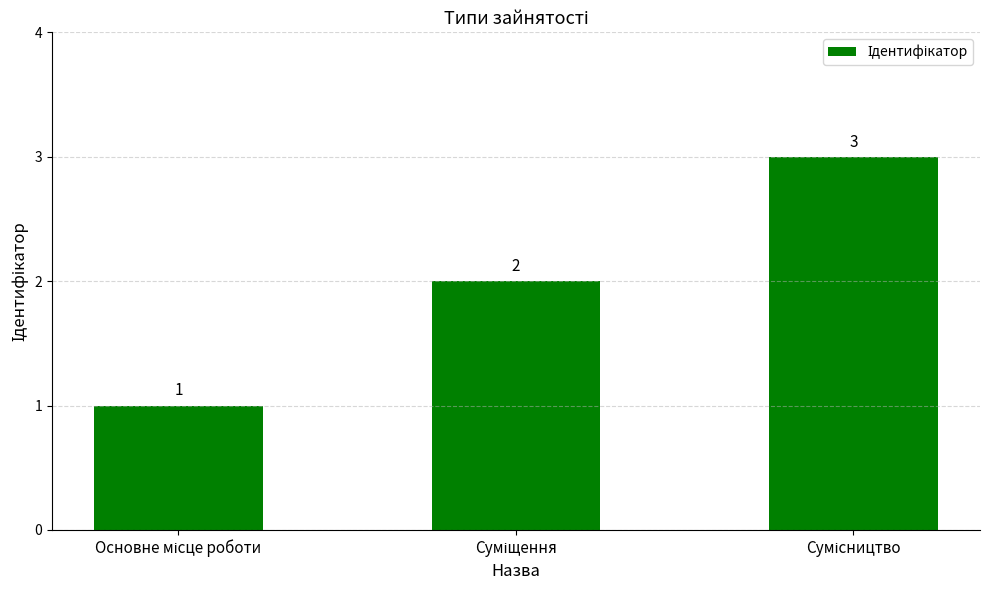

Are the bars horizontal?

No